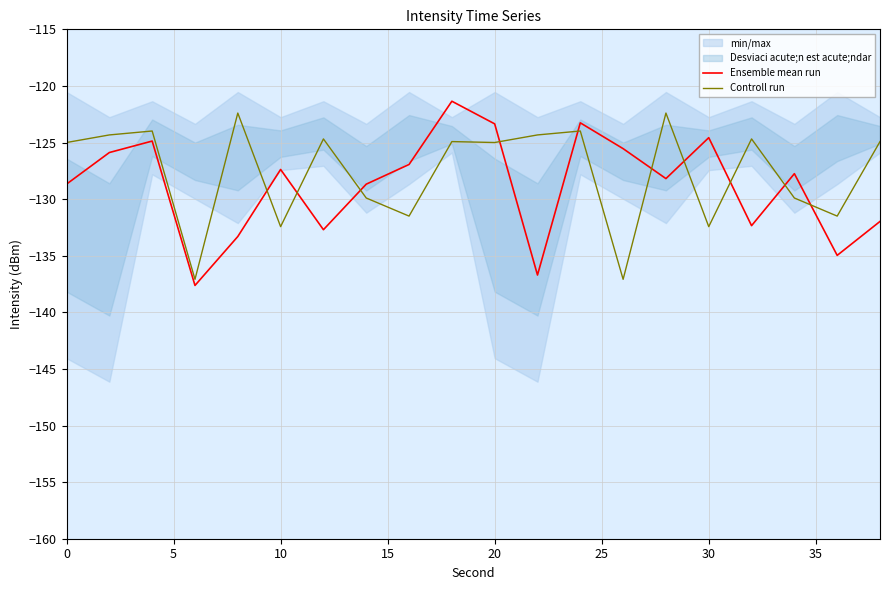

Is it true that Controll run equals -183.8 at 0?

False